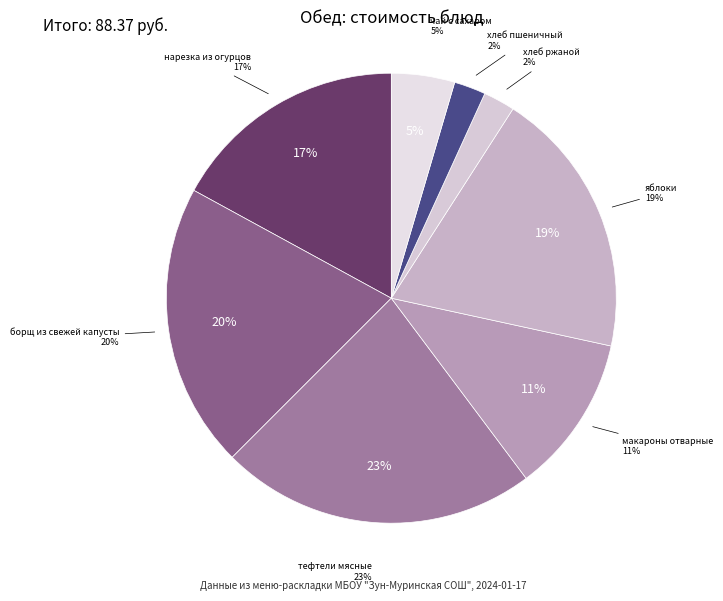

Which category has the biggest portion of the pie?

тефтели мясные